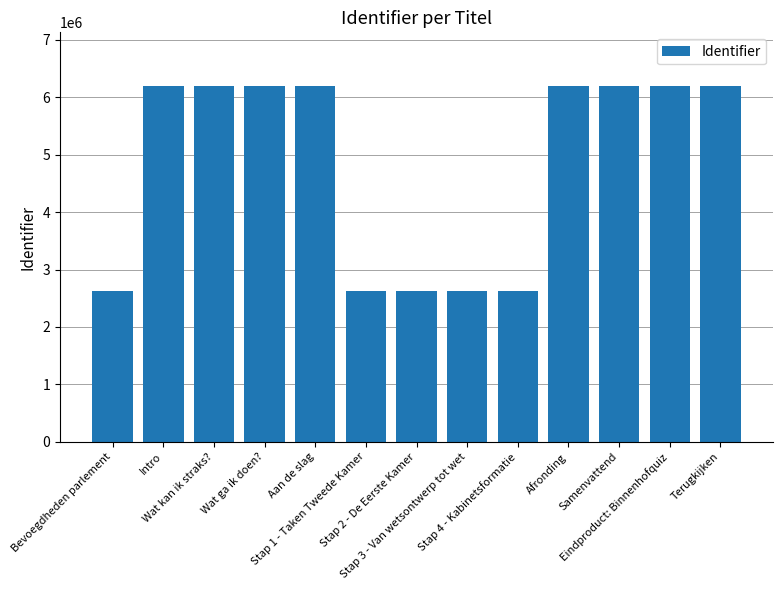

What is the difference between the maximum and second lowest values?

3576677